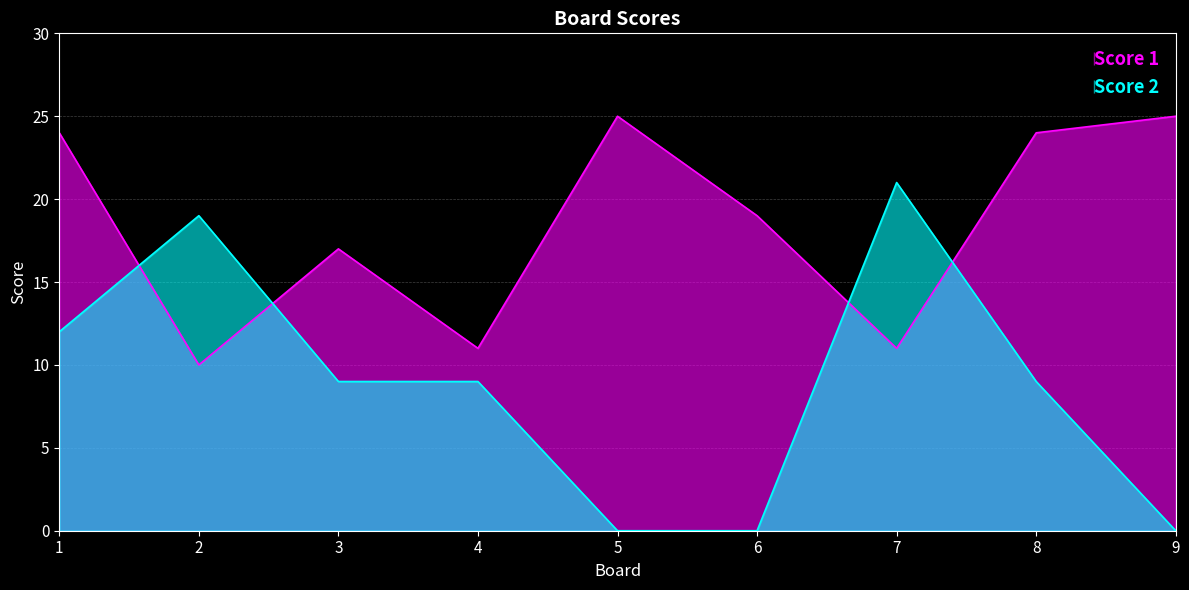

Reading left to right, extract all data points from this chart.

Score 1: 24	10	17	11	25	19	11	24	25
Score 2: 12	19	9	9	0	0	21	9	0